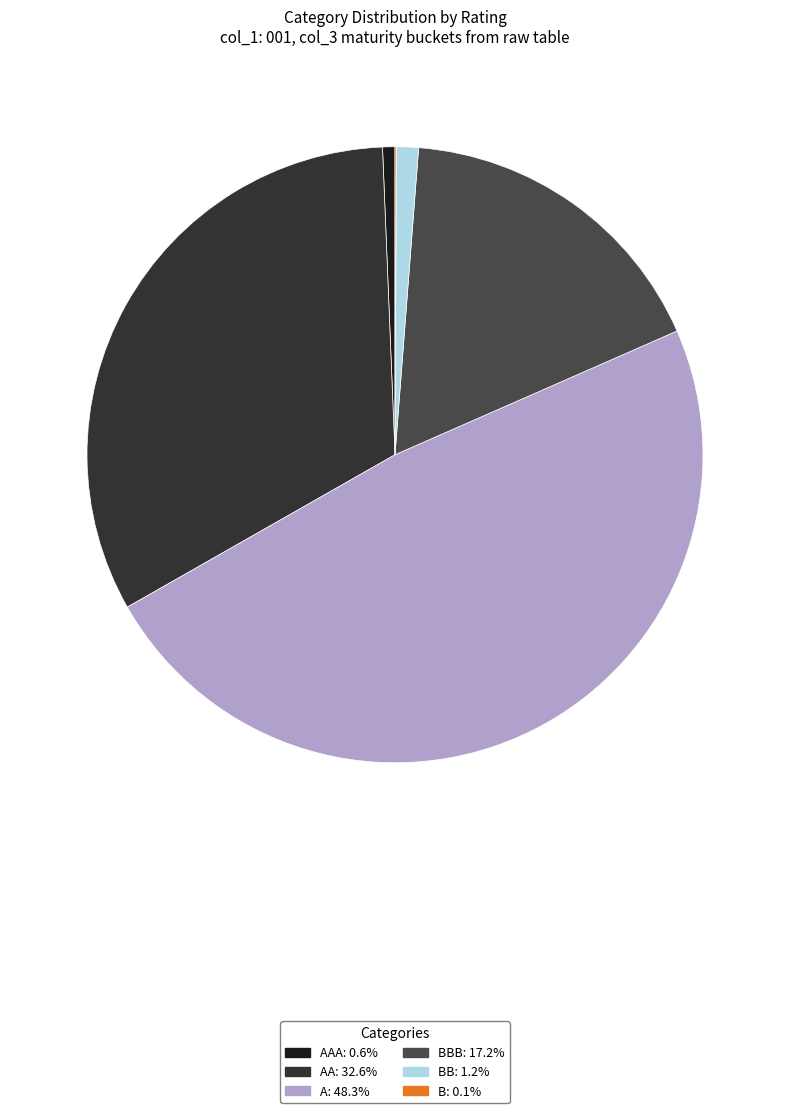

Does any single category account for the majority?

No